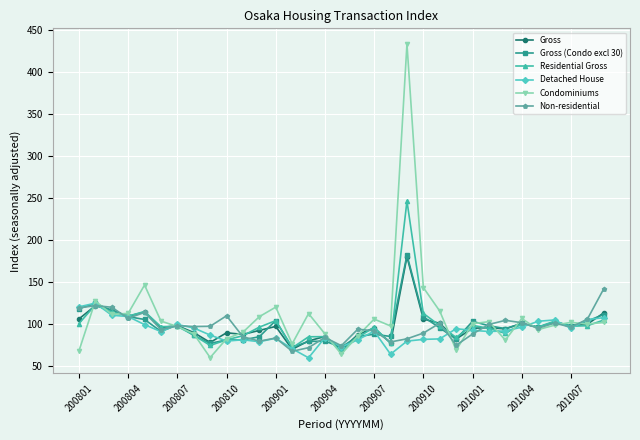

What is the minimum value shown in the chart?

59.3